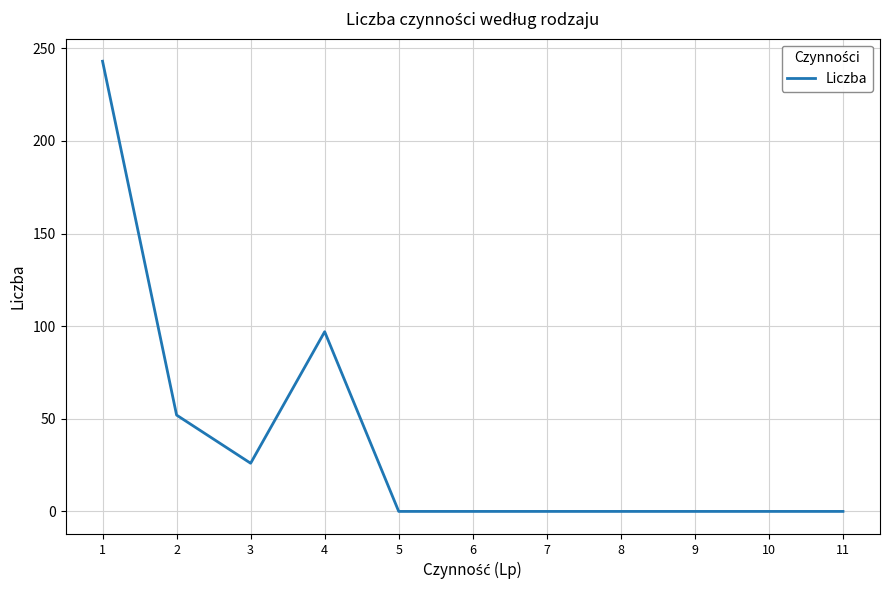

Count the values in the range 0 to 52.

9